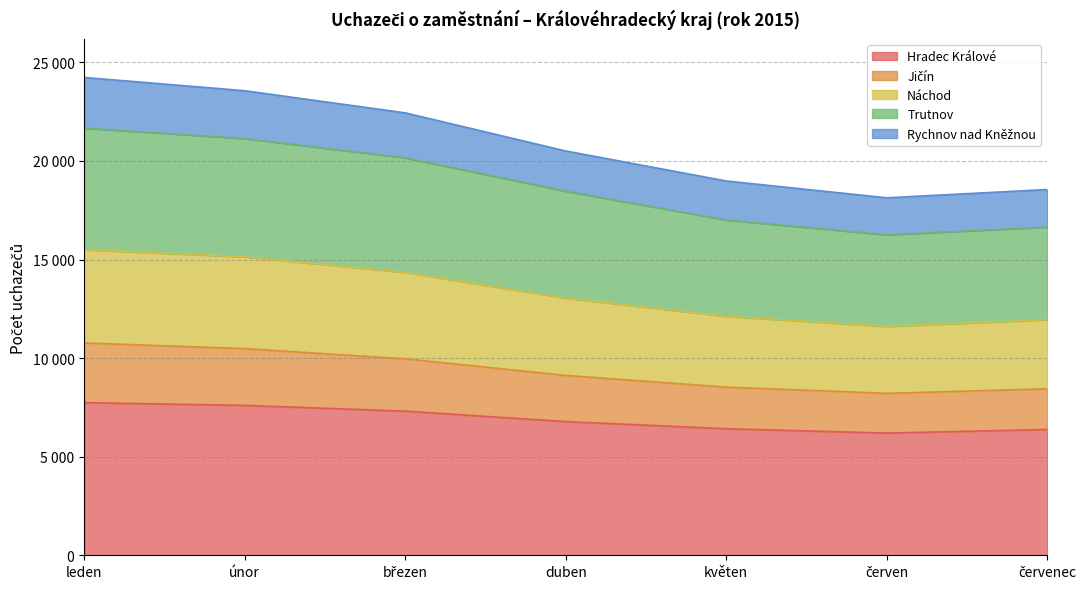

What is the label of the 5th point from the left?

květen